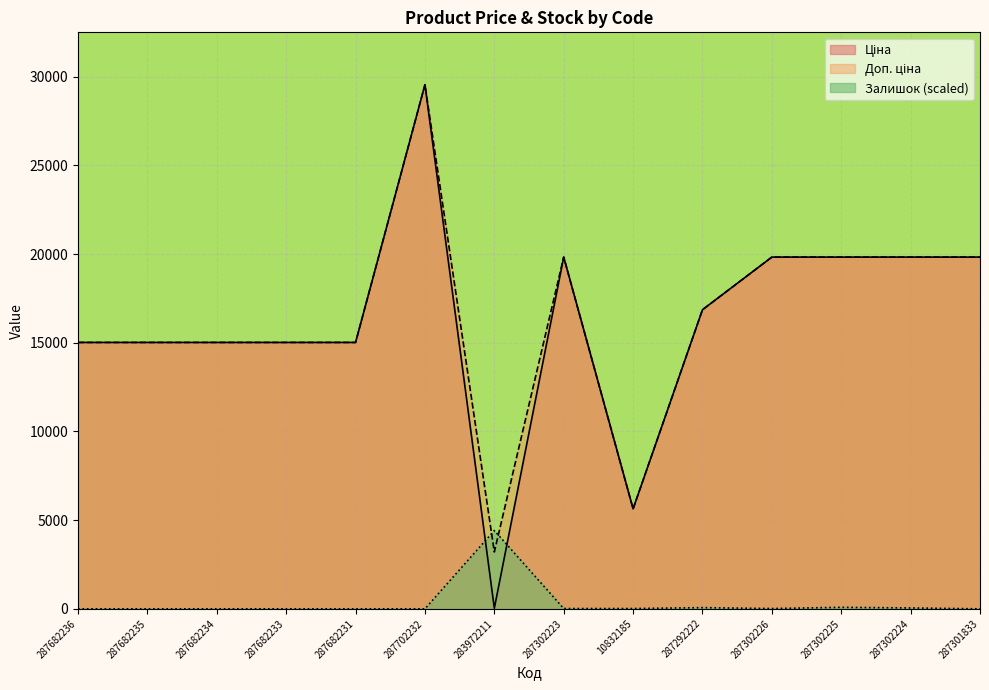

Which category has the highest value in the Залишок series?

283972211